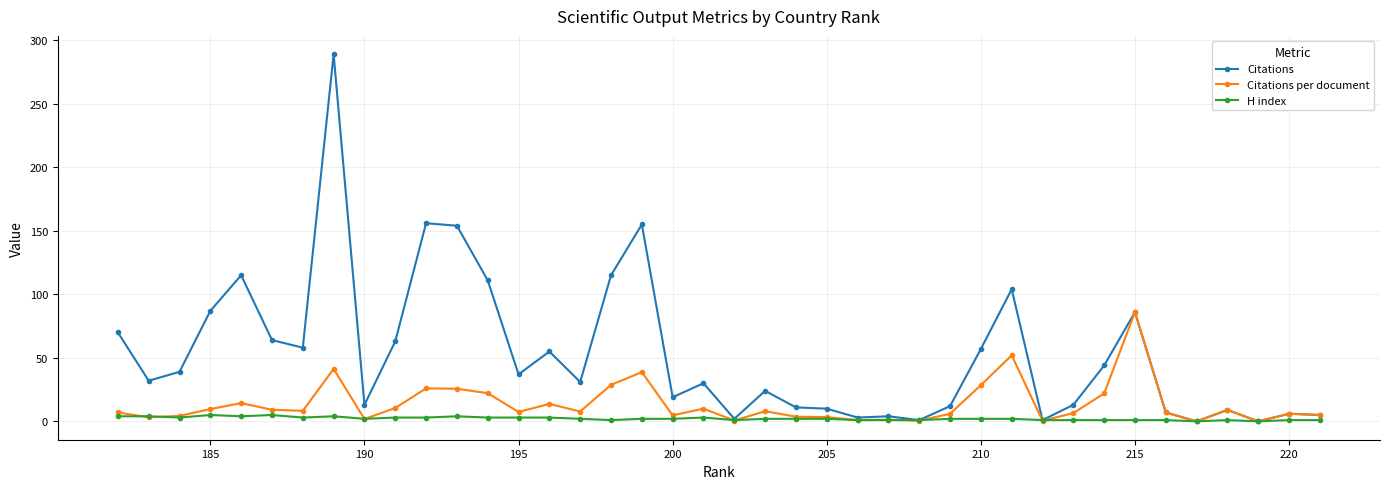

True or false: H index and Citations intersect in this chart.

False